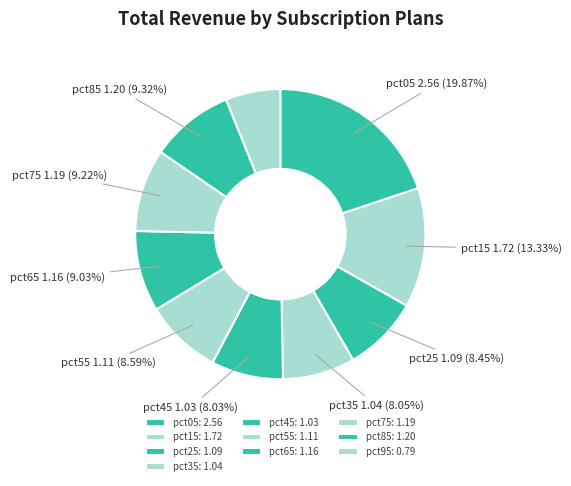

How many slices are in this pie chart?

10